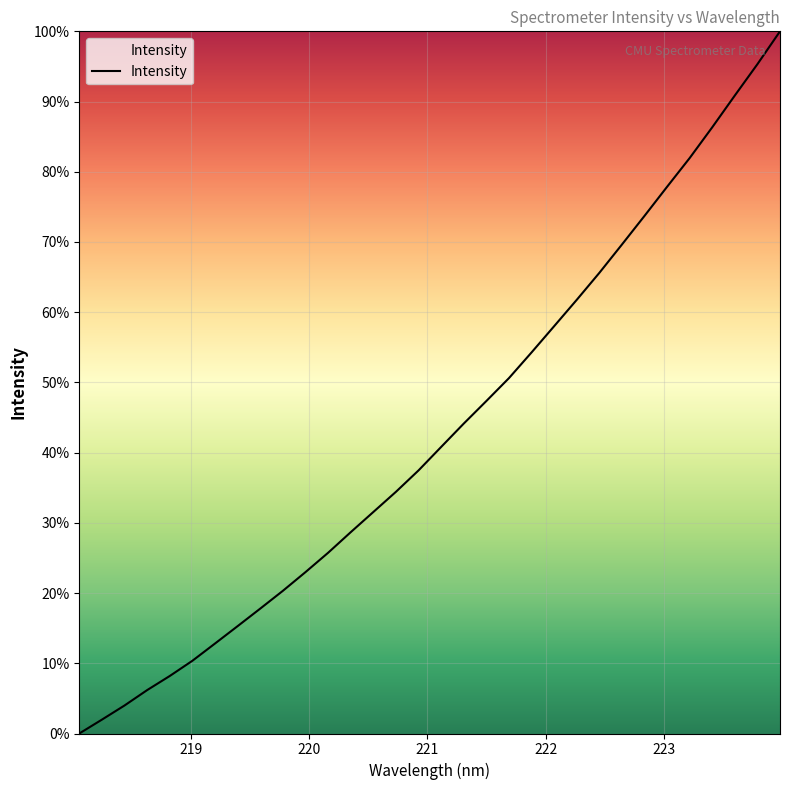

What is the difference between the maximum and minimum values?

100.0